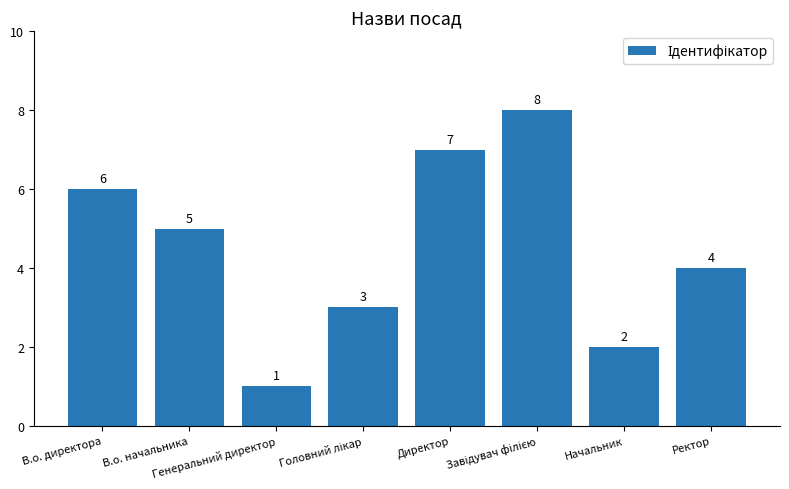

At which label is the value closest to 4?

Ректор